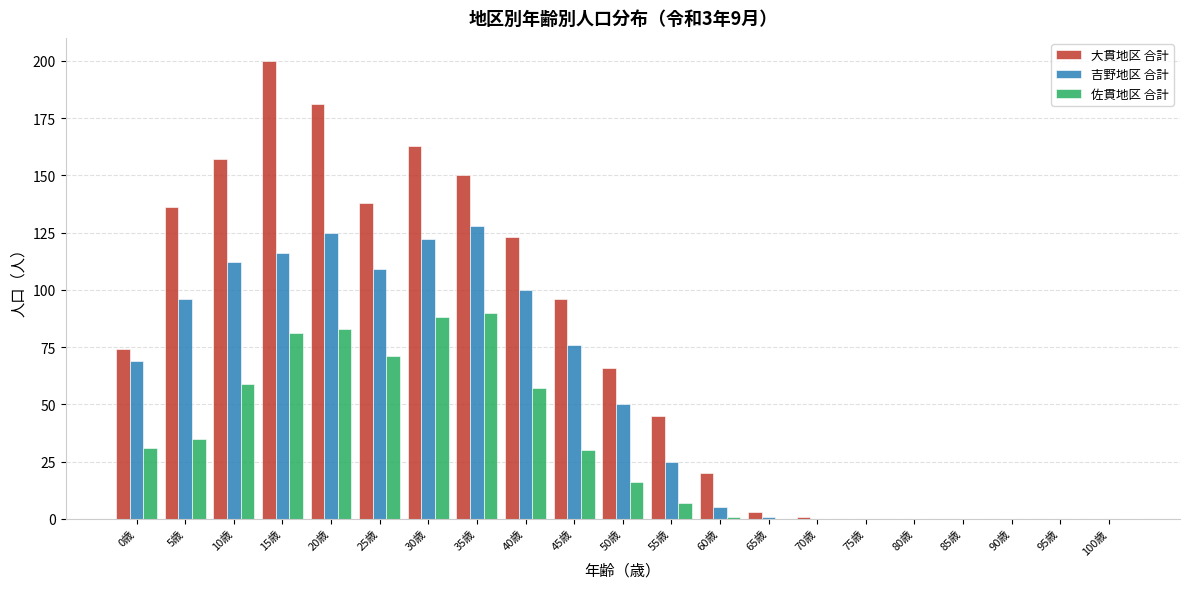

What is the maximum value for 大貫地区 合計?

200